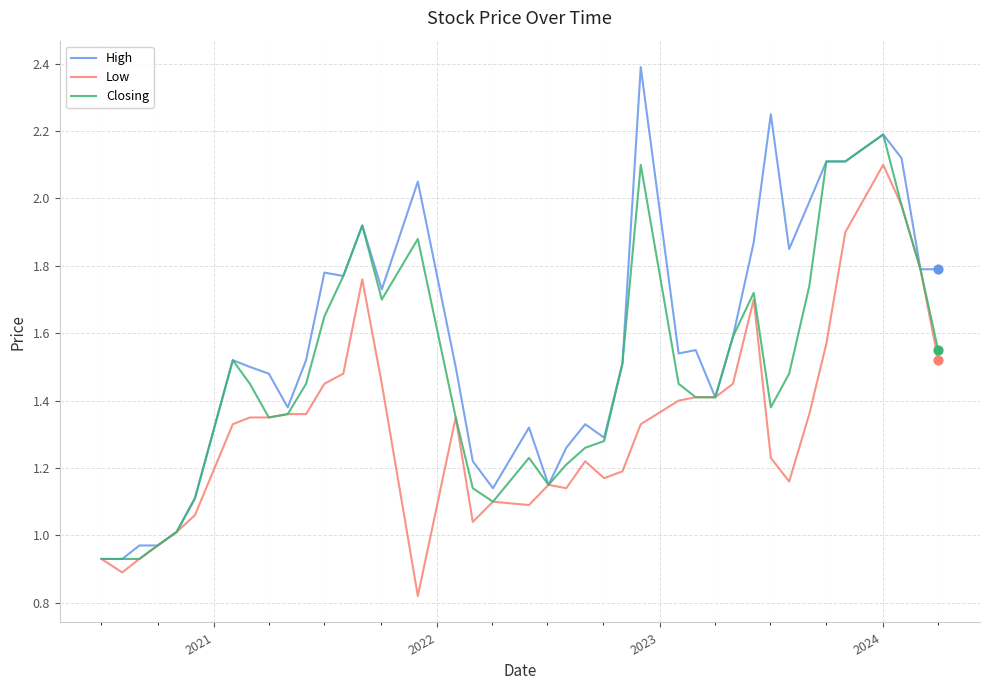

Which series has the largest range (max minus min)?

High